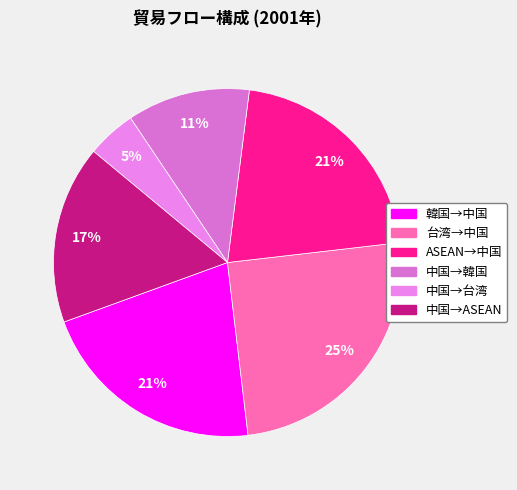

What is the smallest slice in the pie chart?

中国→台湾